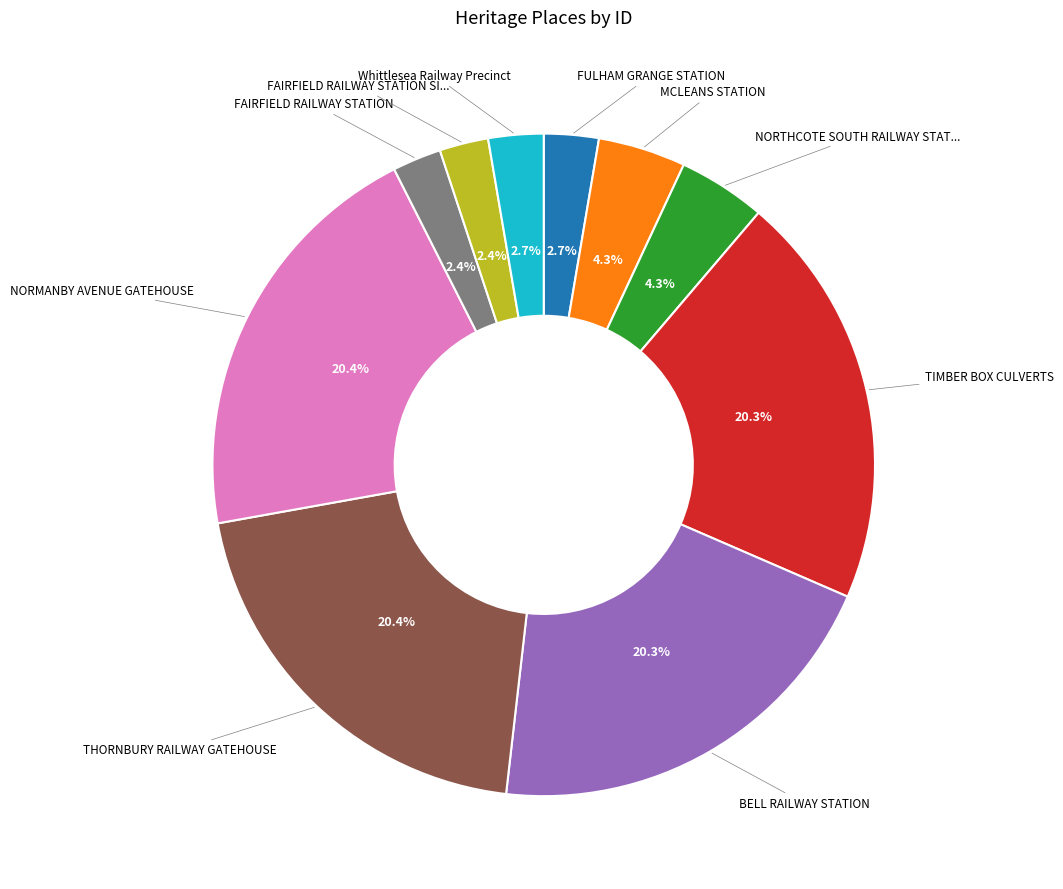

What percentage is NOT represented by NORMANBY AVENUE GATEHOUSE?

79.6%